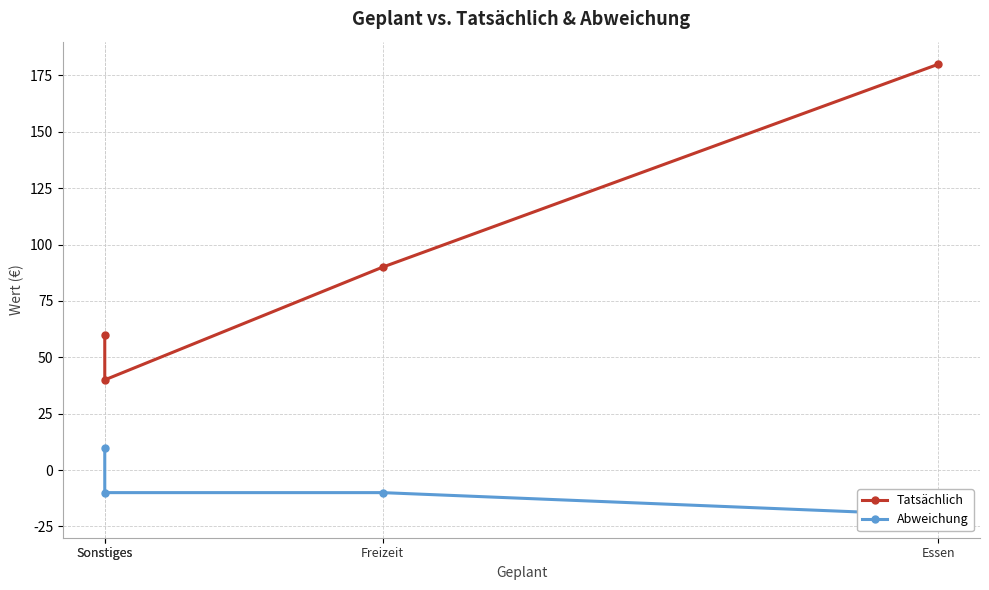

True or false: Abweichung has a value of -2 at Sonstiges.

False